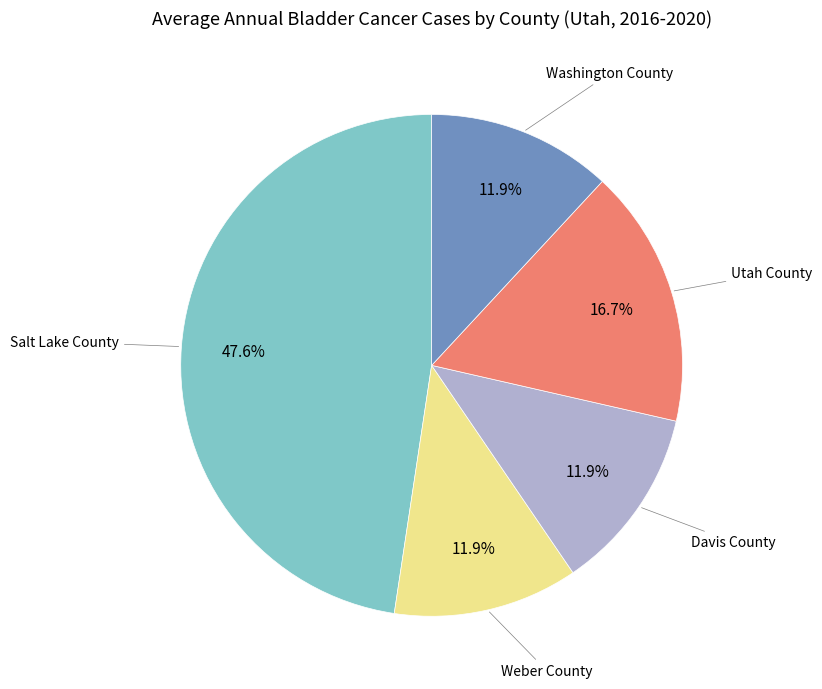

Is there any slice that represents more than half of the pie?

No